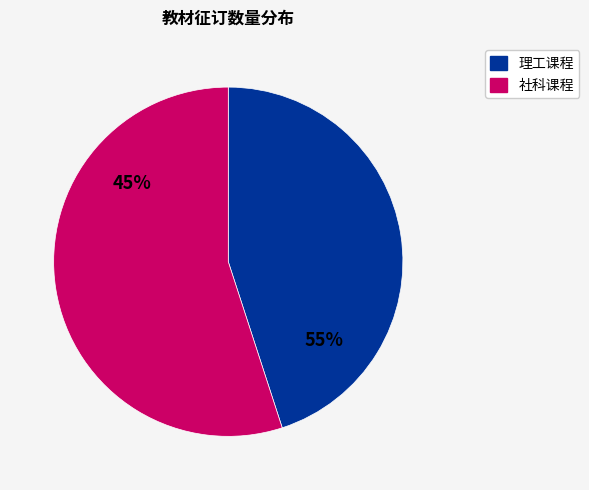

The 生态学 slice represents 21% of the pie. True or false?

False